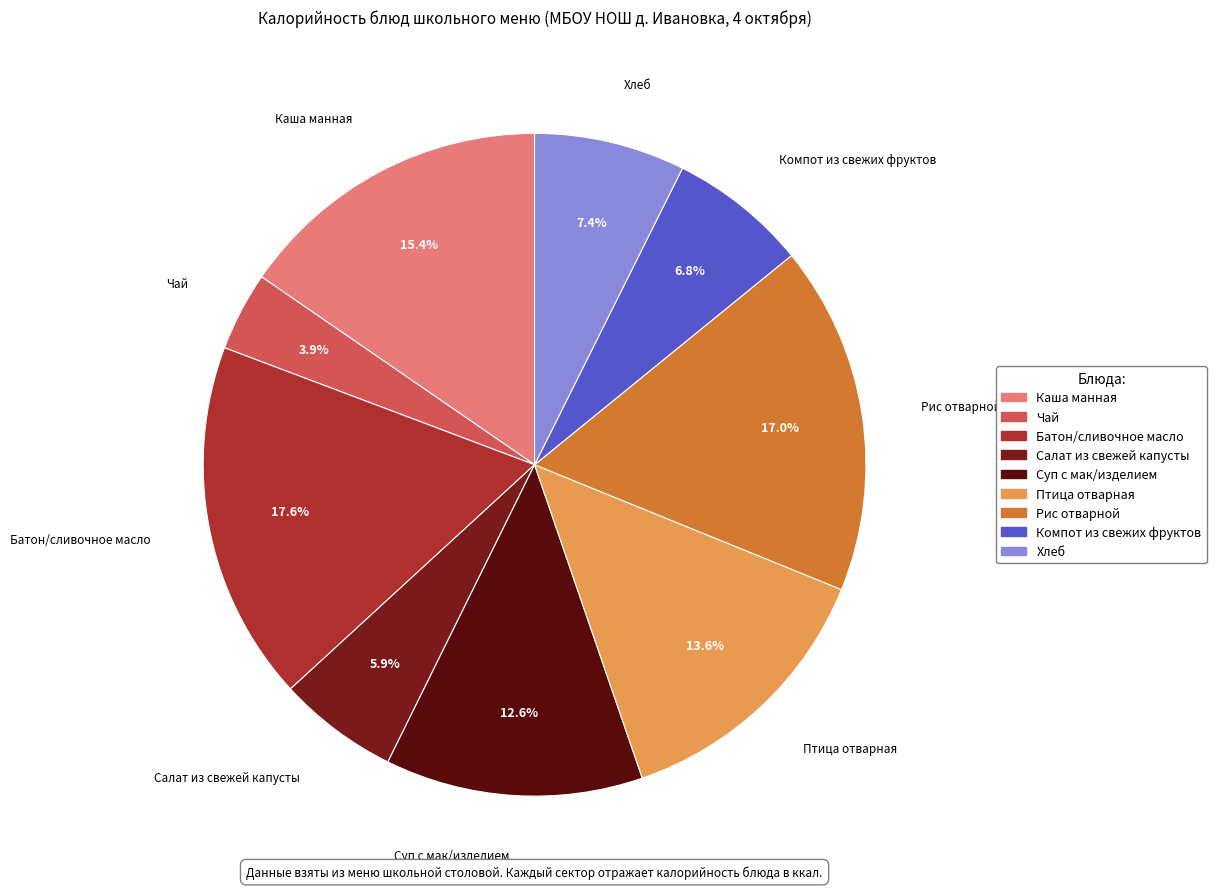

To the nearest percent, what is the difference between the Салат из свежей капусты and Рис отварной slice percentages?

11%